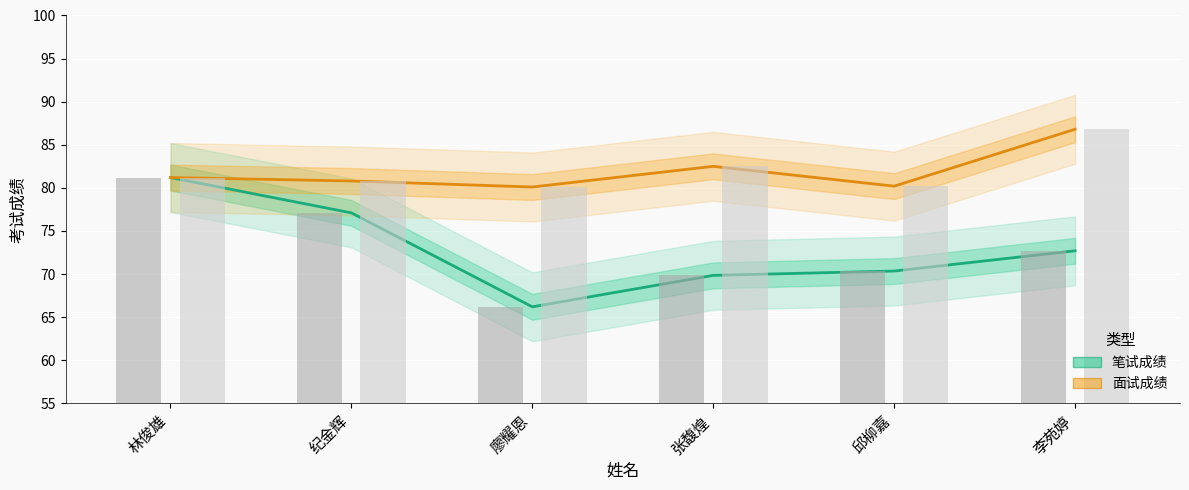

Rank the categories by 笔试成绩 value from highest to lowest.

林俊雄, 纪金辉, 李苑婷, 邱柳嘉, 张馥煌, 廖耀恩